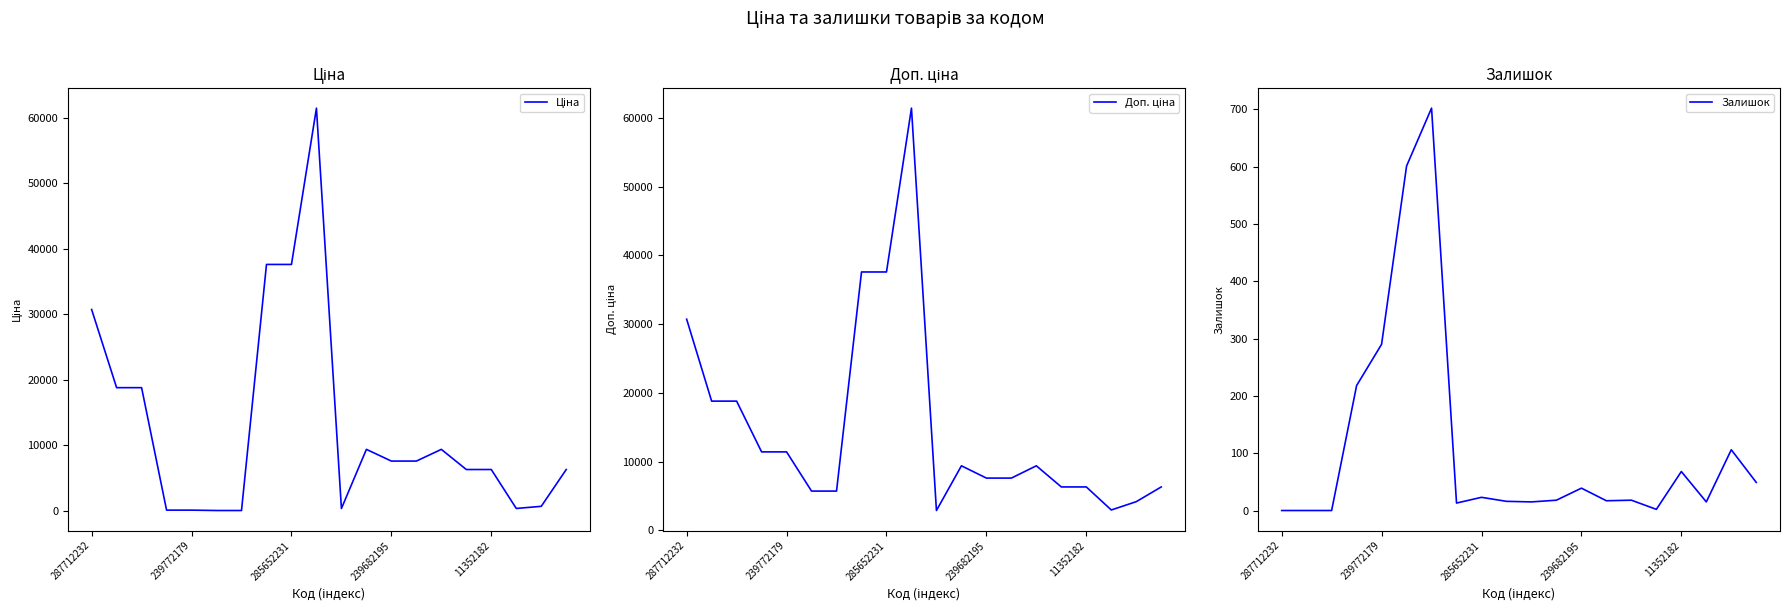

At which label is Залишок closest to 351?

239772179